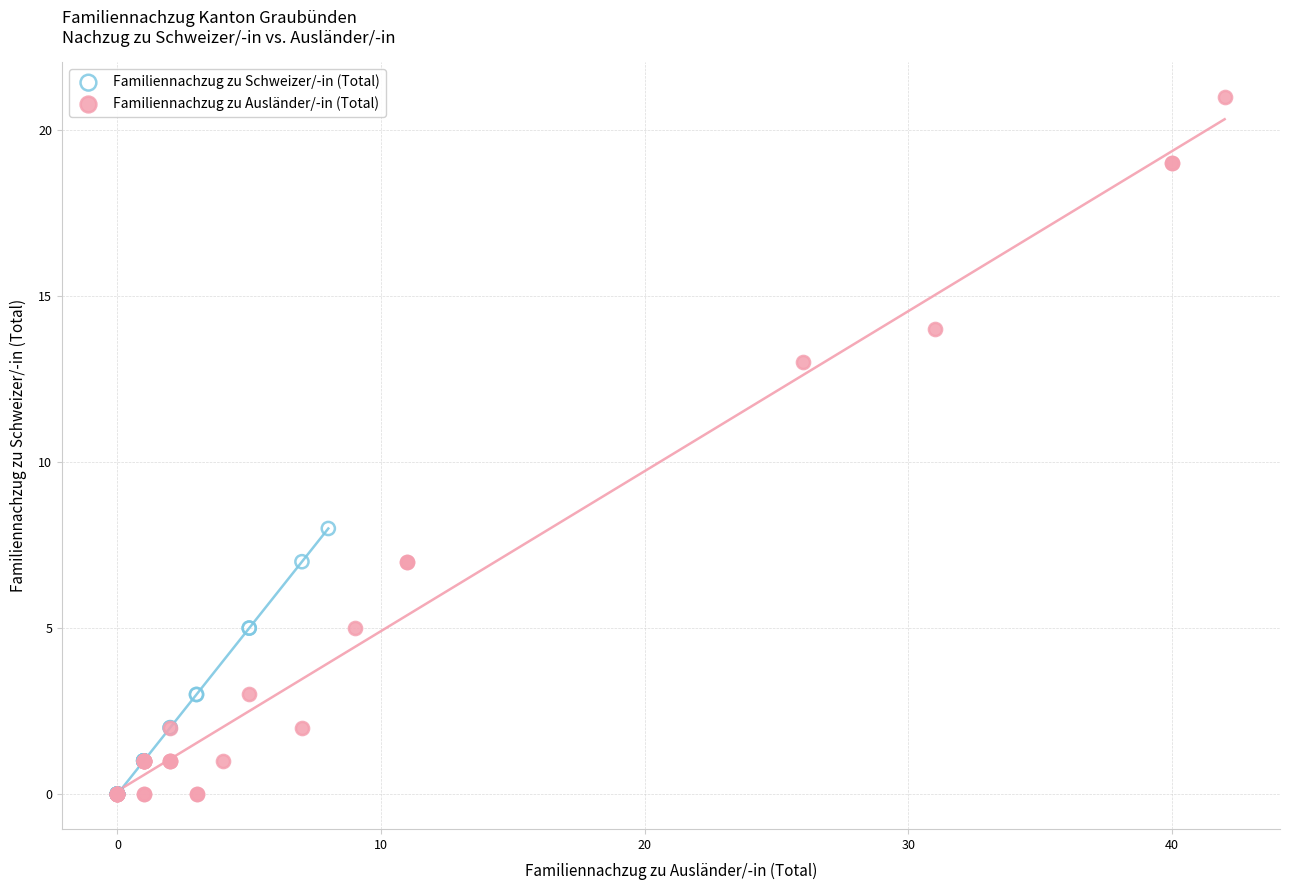

Which series reaches the maximum Y coordinate?

Familiennachzug zu Ausländer/-in (Total)